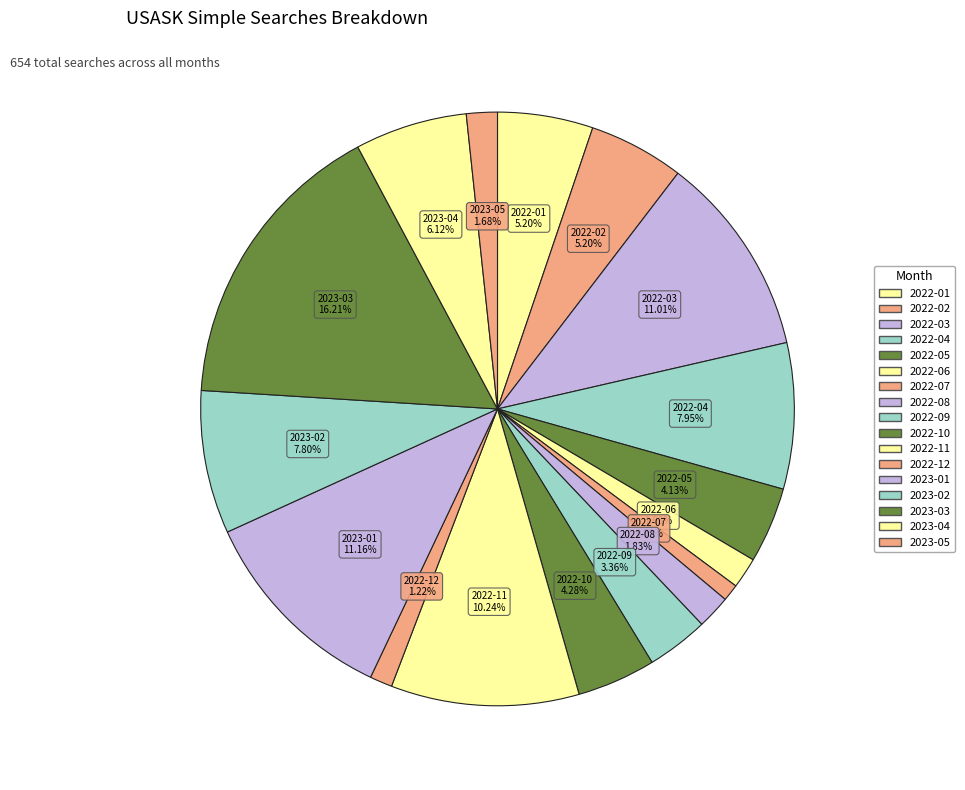

Is 2023-01 the majority of the pie?

No